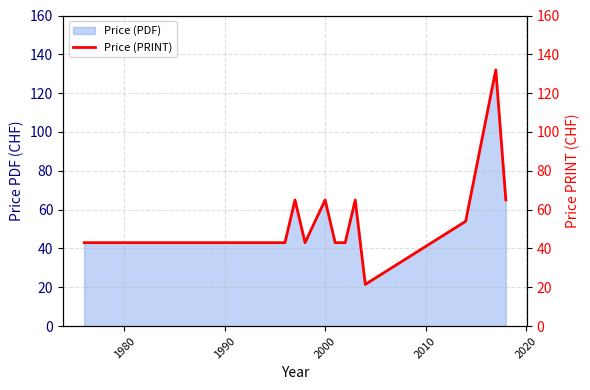

The Price (PDF) series shows 43.0 at 1980. True or false?

True